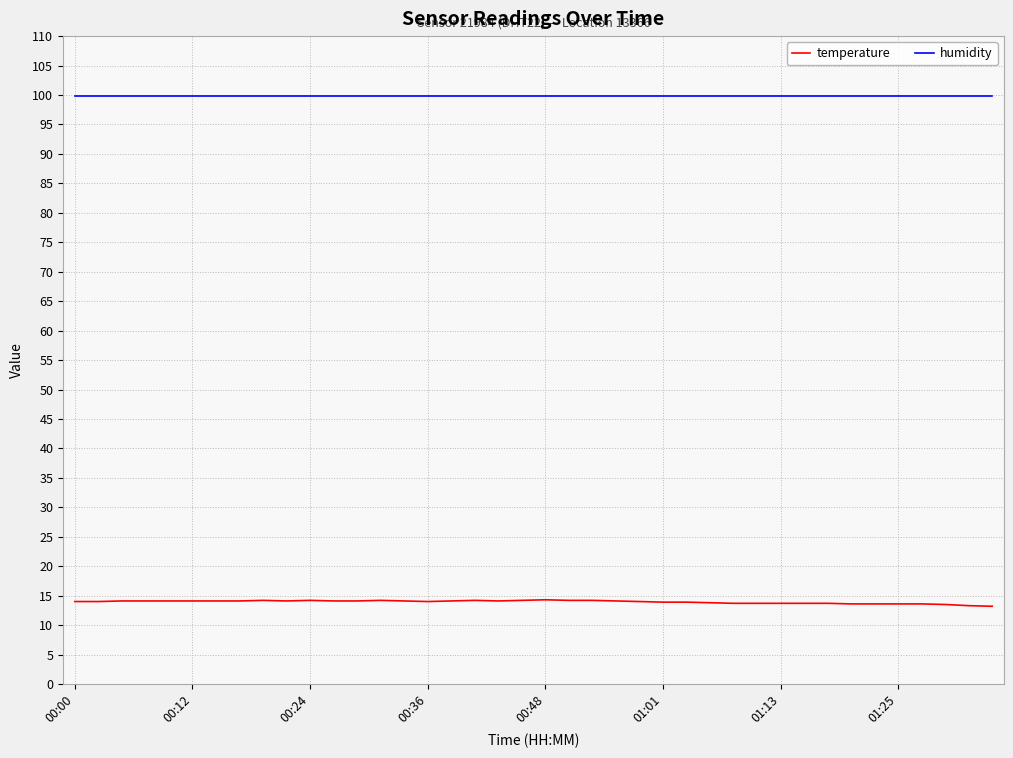

Which series has the widest spread of values?

temperature